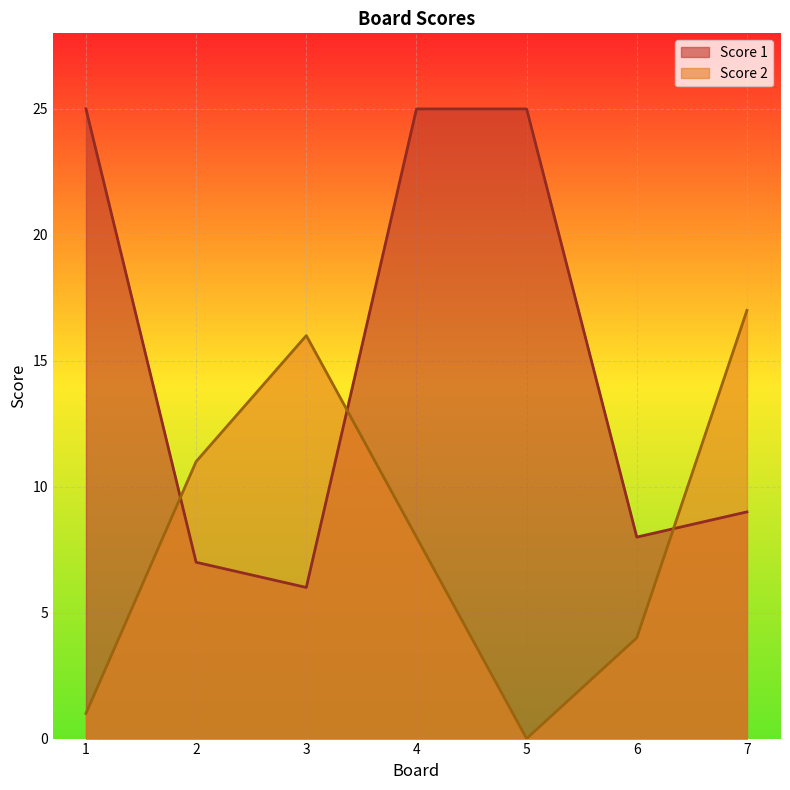

Is the value of Score 1 at 6 greater than the value of Score 2 at 7?

No